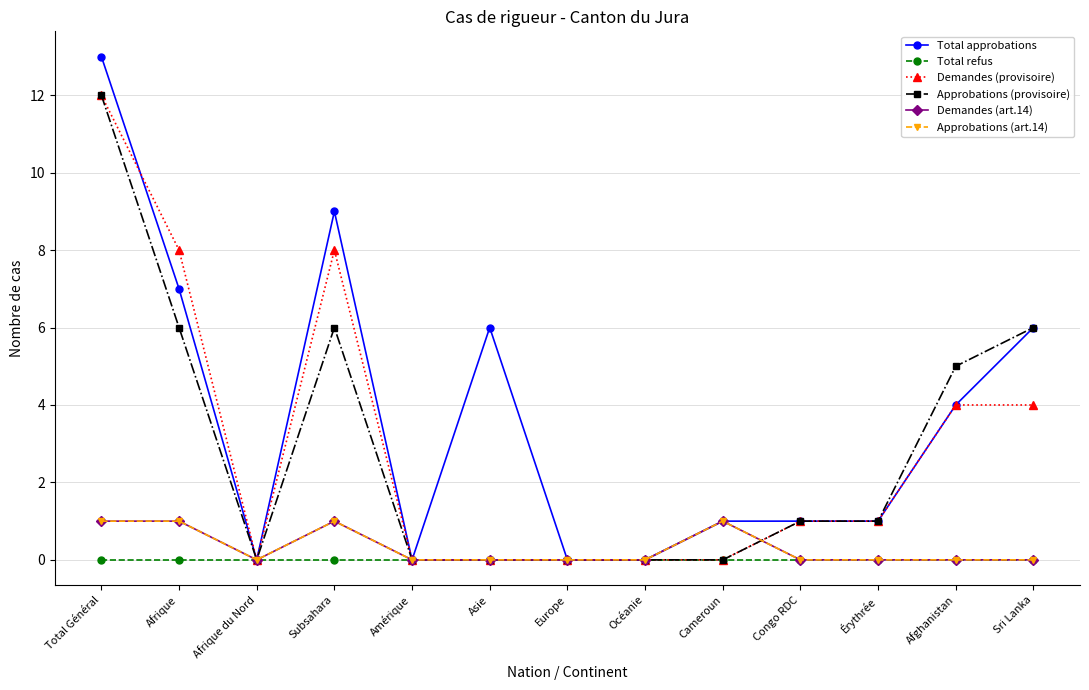

How many lines are shown in the chart?

6